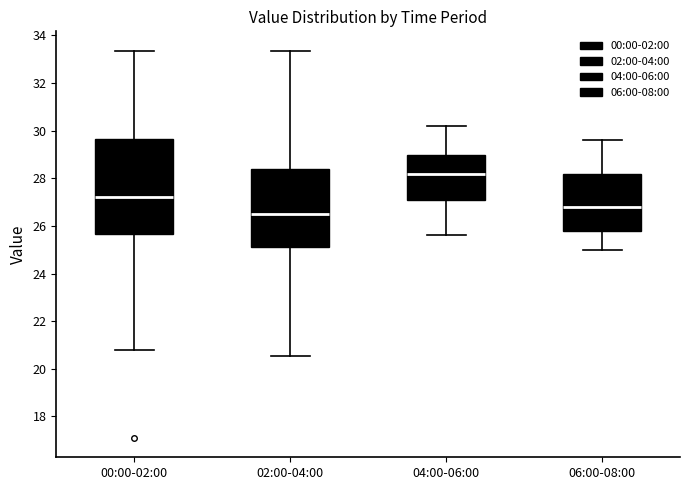

Reading left to right, read every box against the y-axis: the position of its median line, the range the box covers, and the ends of its whiskers. The values are not printed on the chart, so give them approximately, as read against the axis.

00:00-02:00: median 27.2, box 25.6 to 29.6, whiskers 20.8 to 33.4
02:00-04:00: median 26.6, box 25.2 to 28.4, whiskers 20.6 to 33.4
04:00-06:00: median 28.2, box 27.2 to 29.0, whiskers 25.6 to 30.2
06:00-08:00: median 26.8, box 25.8 to 28.2, whiskers 25.0 to 29.6